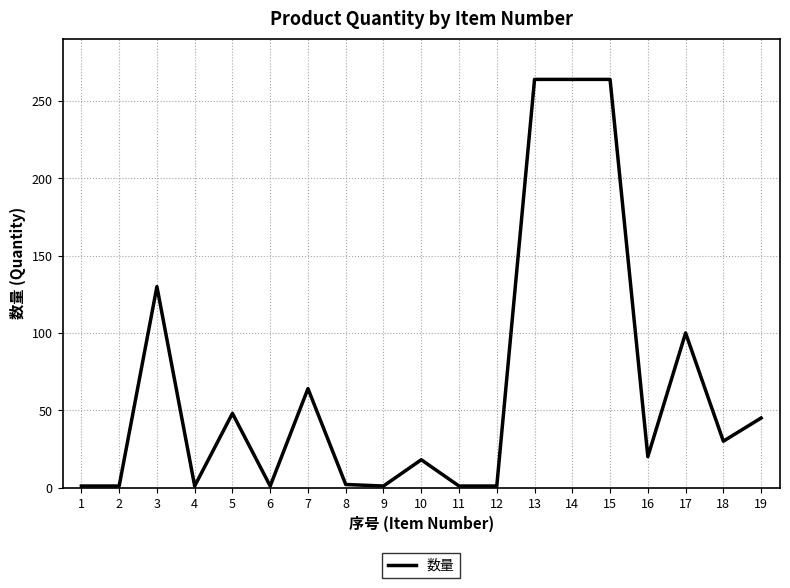

Between 17 and 2, which is larger?

17